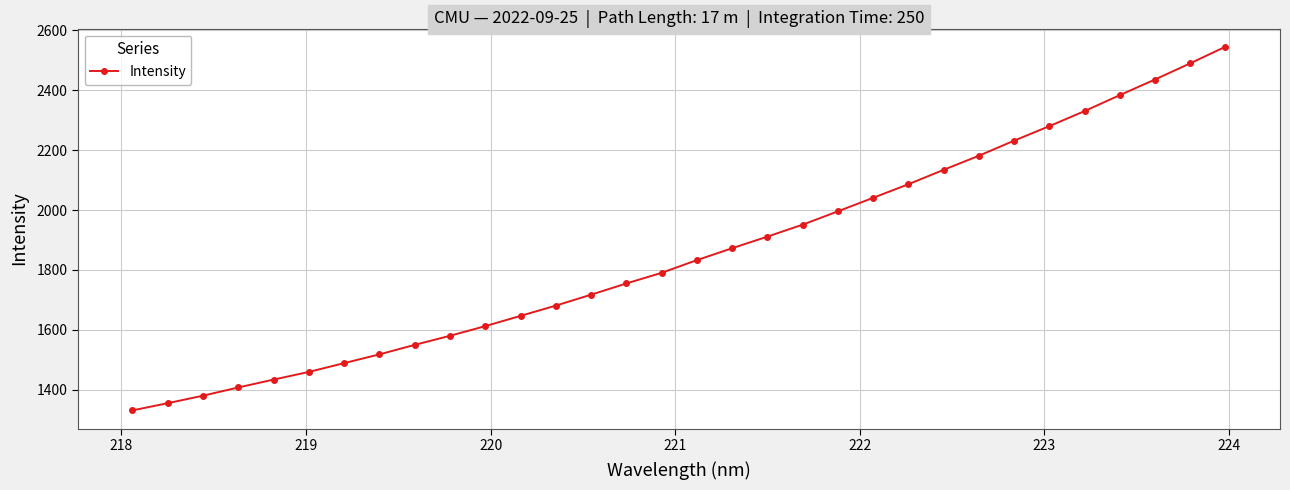

What is the sum of all values?

59406.4